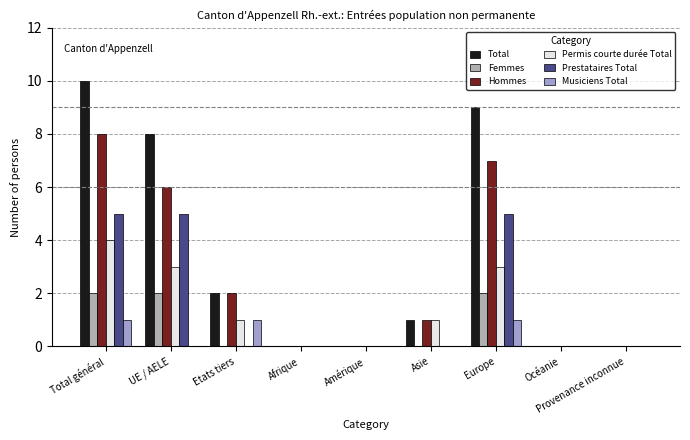

Reading left to right, extract all data points from this chart.

Total: Total général=10	UE / AELE=8	Etats tiers=2	Afrique=0	Amérique=0	Asie=1	Europe=9	Océanie=0	Provenance inconnue=0
Femmes: Total général=2	UE / AELE=2	Etats tiers=0	Afrique=0	Amérique=0	Asie=0	Europe=2	Océanie=0	Provenance inconnue=0
Hommes: Total général=8	UE / AELE=6	Etats tiers=2	Afrique=0	Amérique=0	Asie=1	Europe=7	Océanie=0	Provenance inconnue=0
Permis courte durée Total: Total général=4	UE / AELE=3	Etats tiers=1	Afrique=0	Amérique=0	Asie=1	Europe=3	Océanie=0	Provenance inconnue=0
Prestataires Total: Total général=5	UE / AELE=5	Etats tiers=0	Afrique=0	Amérique=0	Asie=0	Europe=5	Océanie=0	Provenance inconnue=0
Musiciens Total: Total général=1	UE / AELE=0	Etats tiers=1	Afrique=0	Amérique=0	Asie=0	Europe=1	Océanie=0	Provenance inconnue=0